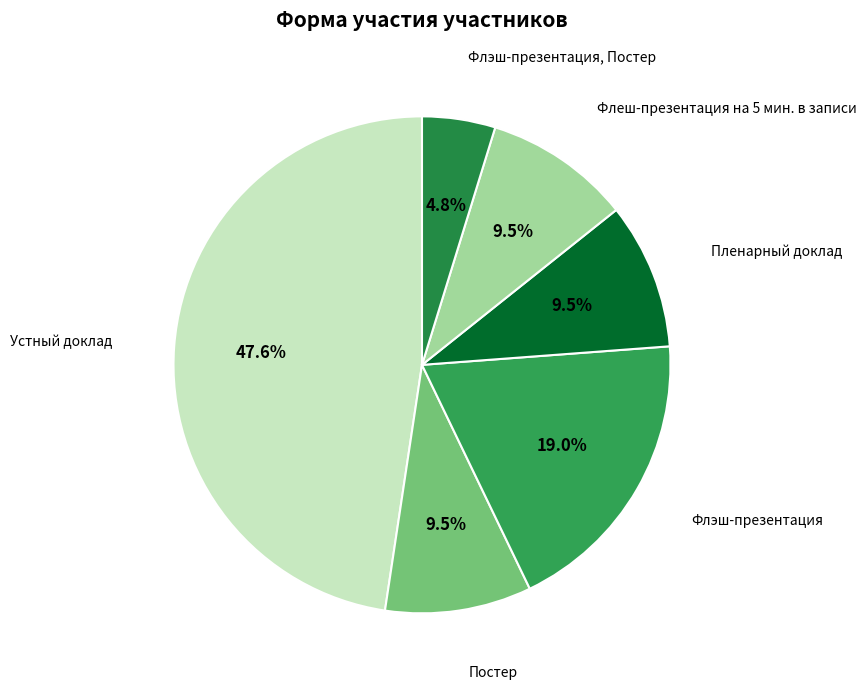

Is there any slice that represents more than half of the pie?

No